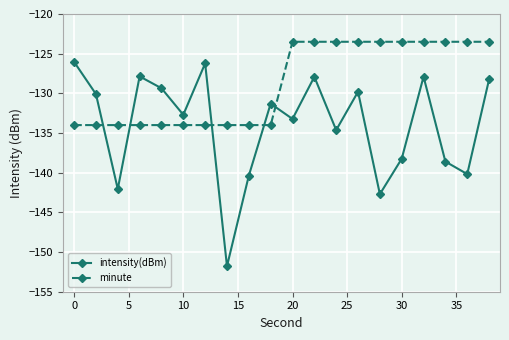

Rank the series by their maximum value, from highest to lowest.

minute, intensity(dBm)